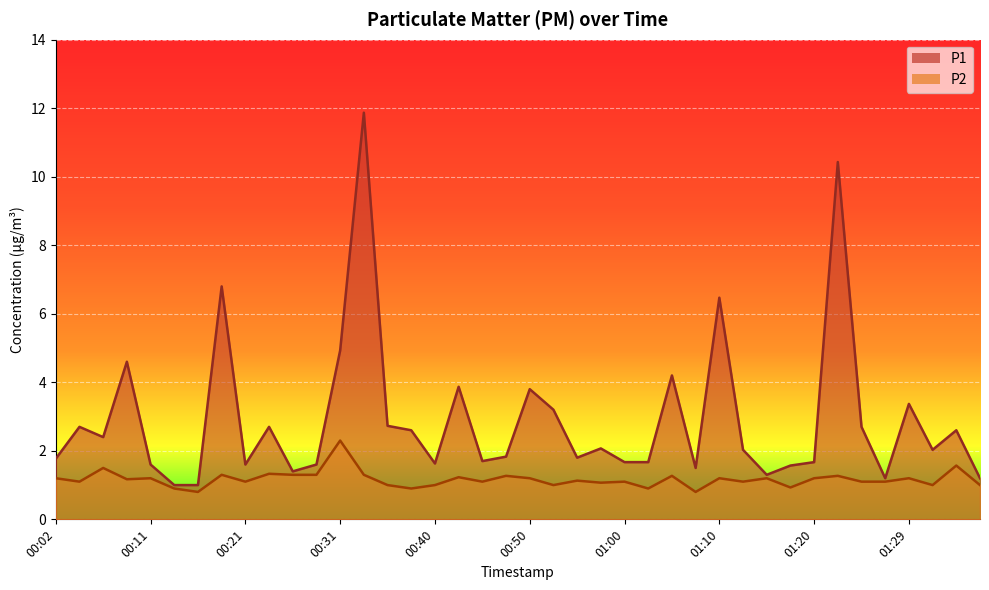

Reading left to right, extract all data points from this chart.

P1: 1.8	2.7	2.4	4.6	1.6	1.0	1.0	6.8	1.6	2.7	1.4	1.6	4.9	11.9	2.7	2.6	1.6	3.9	1.7	1.8	3.8	3.2	1.8	2.1	1.7	1.7	4.2	1.5	6.5	2.0	1.3	1.6	1.7	10.4	2.7	1.2	3.4	2.0	2.6	1.2
P2: 1.2	1.1	1.5	1.2	1.2	0.9	0.8	1.3	1.1	1.3	1.3	1.3	2.3	1.3	1.0	0.9	1.0	1.2	1.1	1.3	1.2	1.0	1.1	1.1	1.1	0.9	1.3	0.8	1.2	1.1	1.2	0.9	1.2	1.3	1.1	1.1	1.2	1.0	1.6	1.0